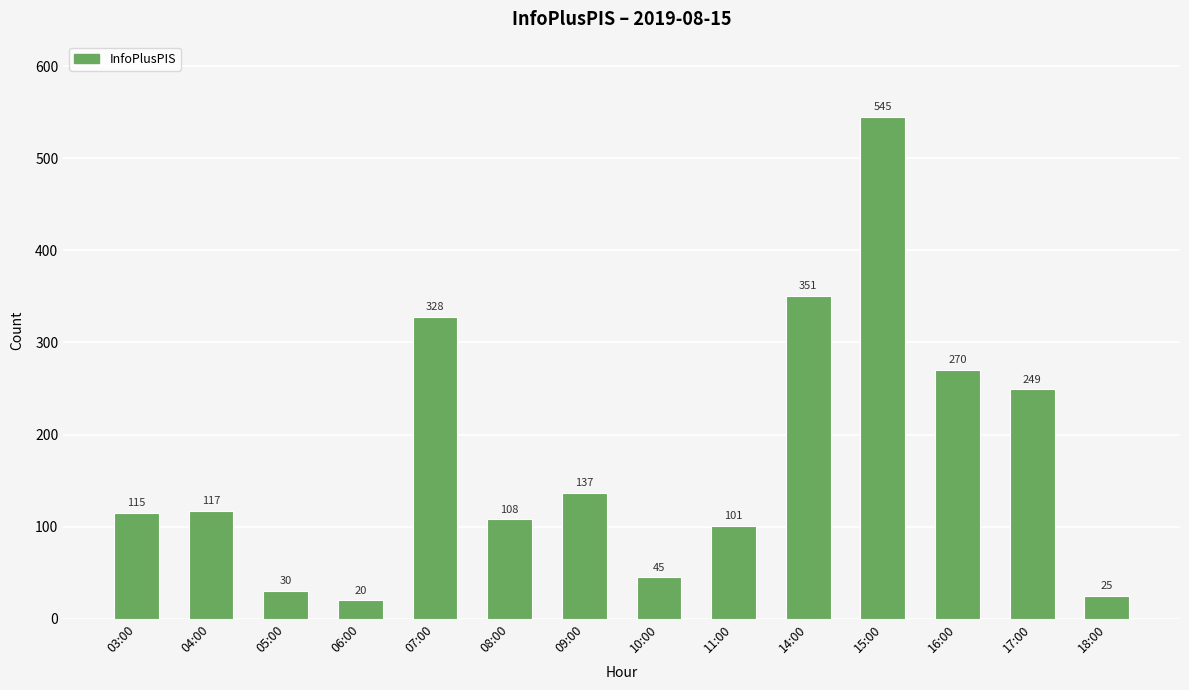

At which category does the chart reach its minimum across all series?

06:00